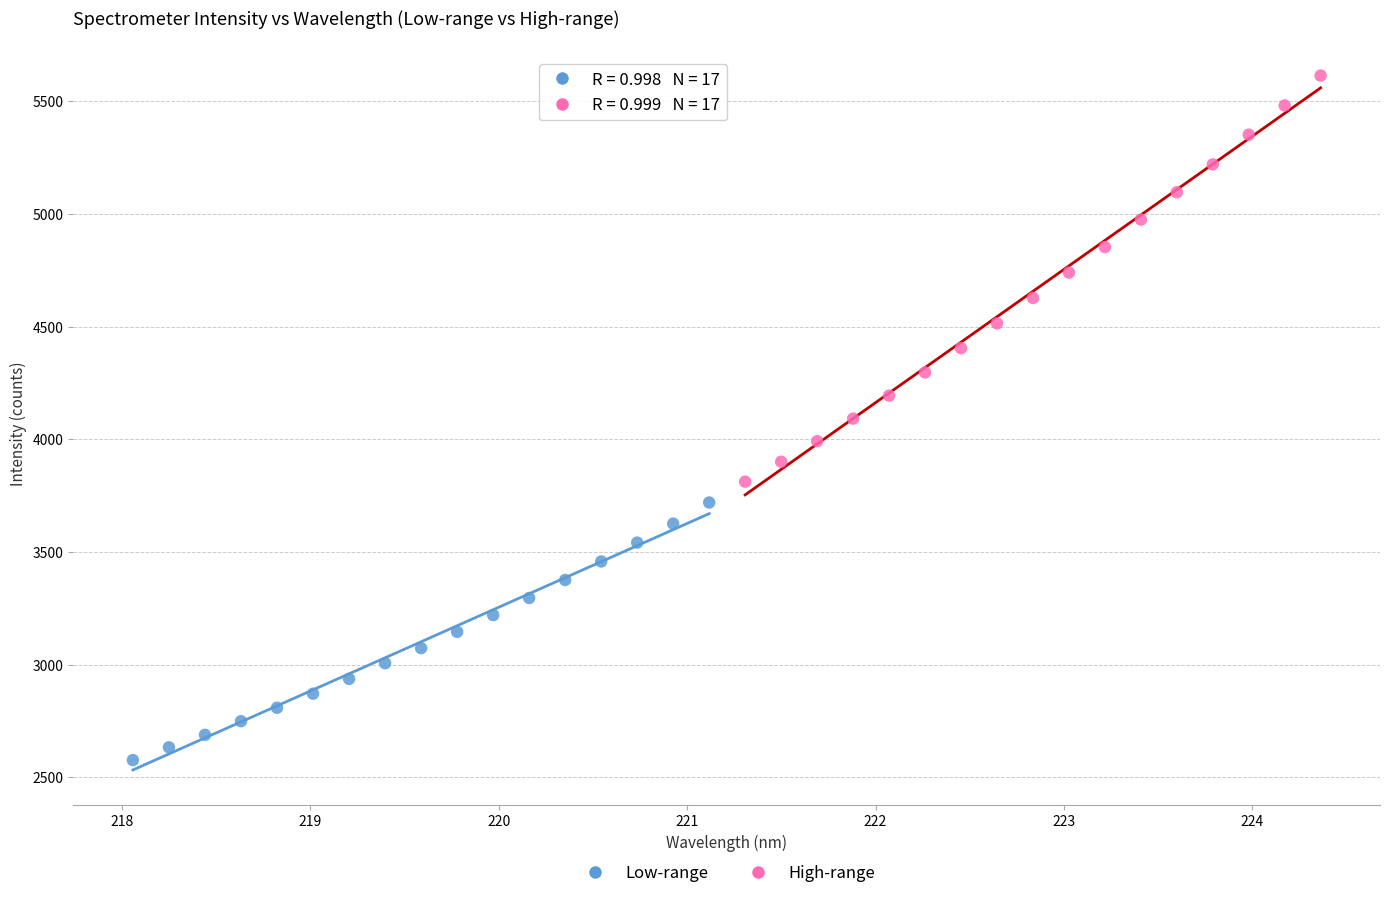

Which series contains the lowest Y value?

Low-range